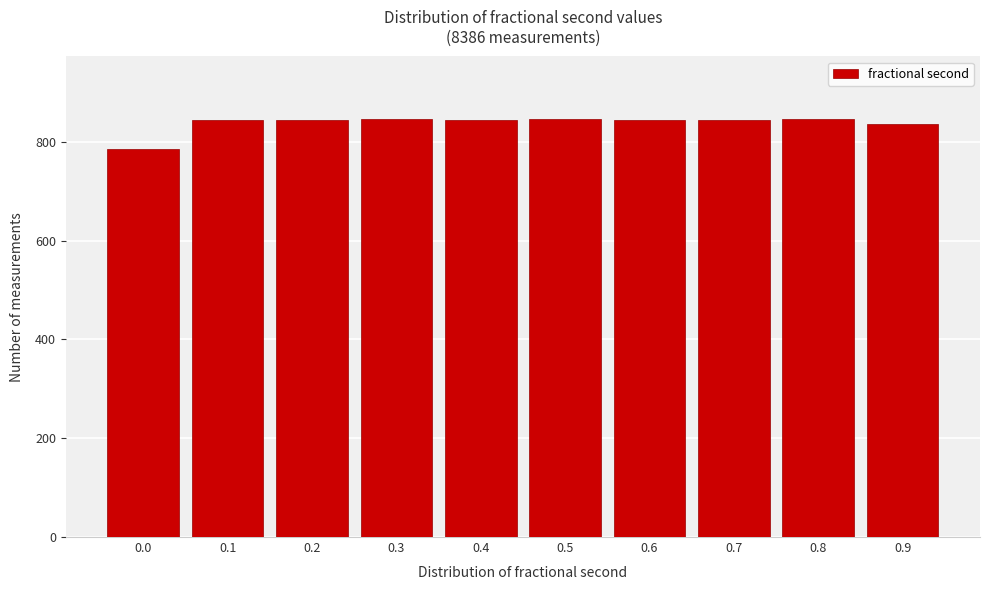

The value at 0.4 is 845. True or false?

True